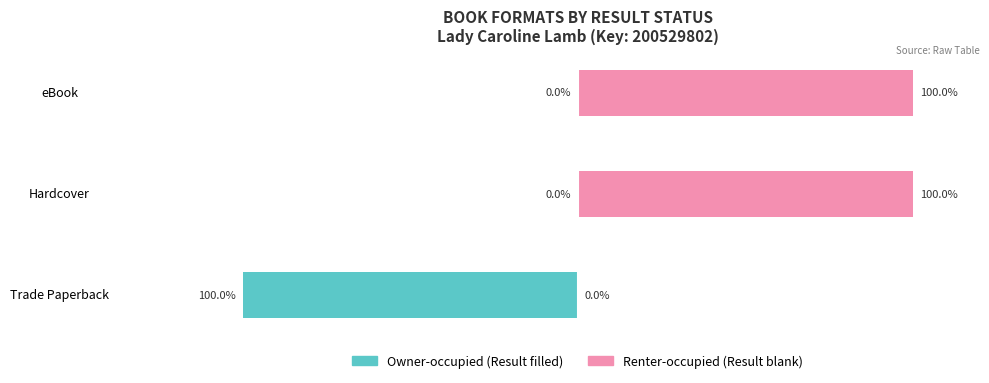

What are all the series names shown in the legend?

Owner-occupied, Renter-occupied